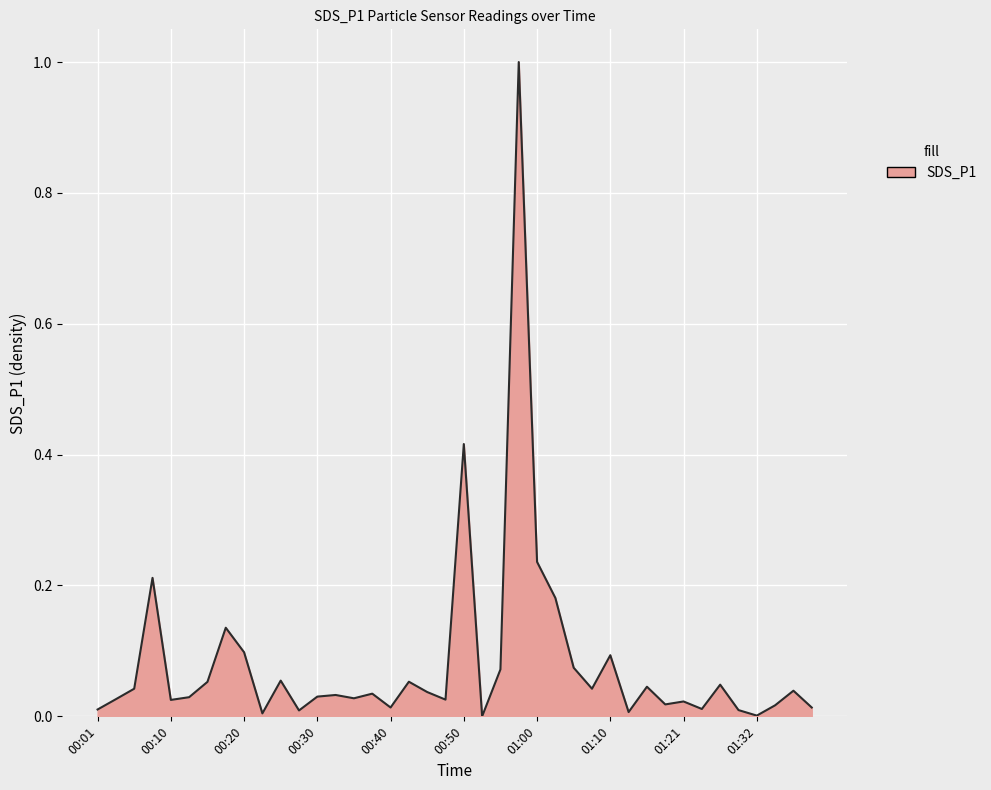

What is the difference between the maximum and minimum values?

1.0